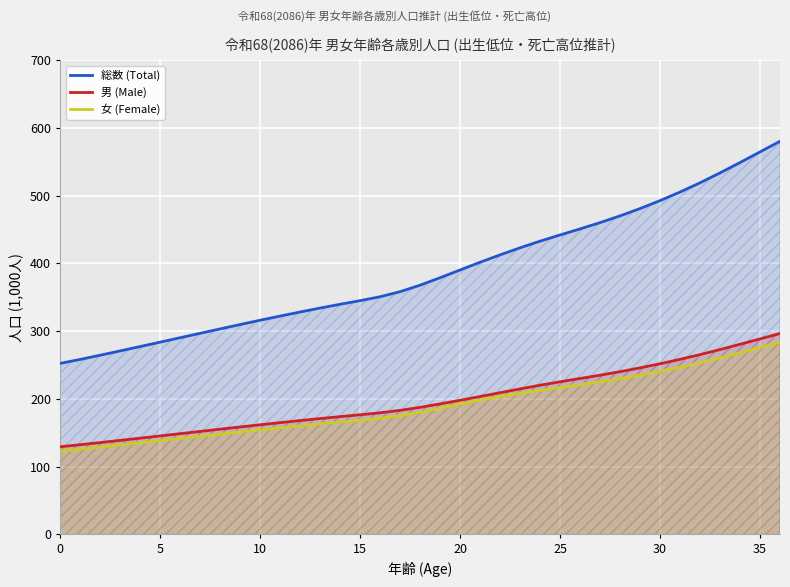

The value of 男 (Male) at 30 is 63.6. True or false?

False